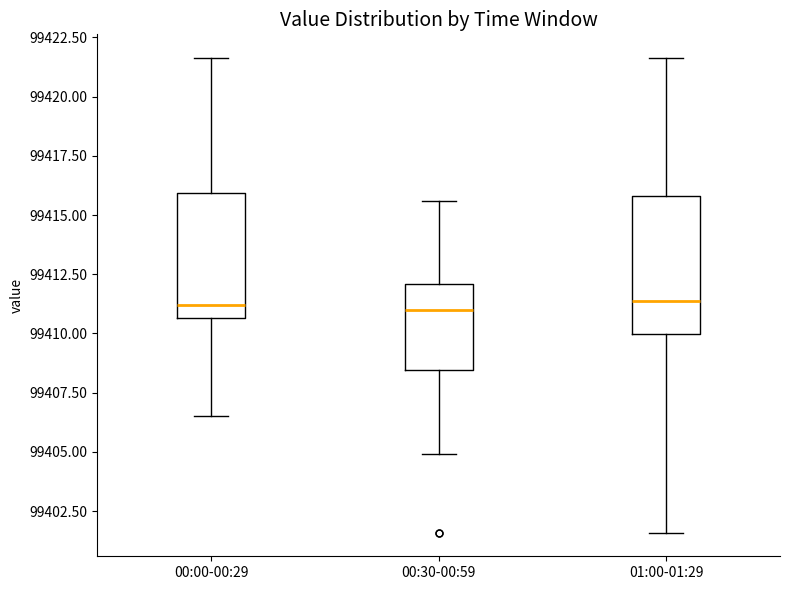

Reading left to right, transcribe this box plot: for each box, give where its median line is, the range the box spans, and where its two whiskers end, as read against the y-axis. The values are not printed on the chart, so give them approximately, as read against the axis.

00:00-00:29: median 99411.0, box 99410.5 to 99416.0, whiskers 99406.5 to 99421.5
00:30-00:59: median 99411.0, box 99408.5 to 99412.0, whiskers 99405.0 to 99415.5
01:00-01:29: median 99411.5, box 99410.0 to 99416.0, whiskers 99401.5 to 99421.5